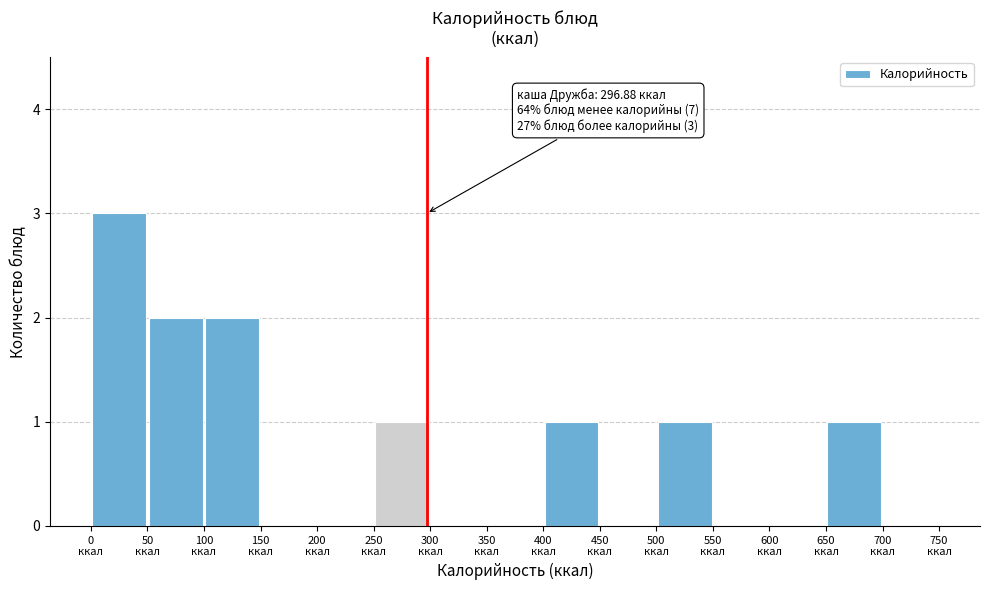

Over which range of the x-axis is the bar tallest?

0 to 50